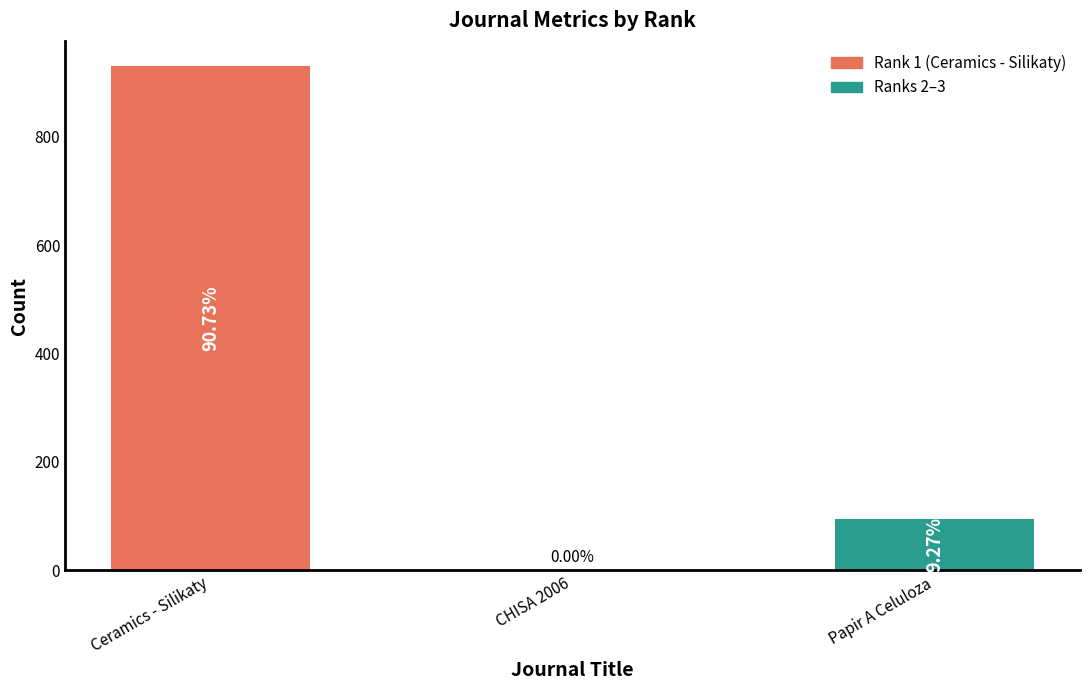

At which label is the value closest to 465?

Papir A Celuloza